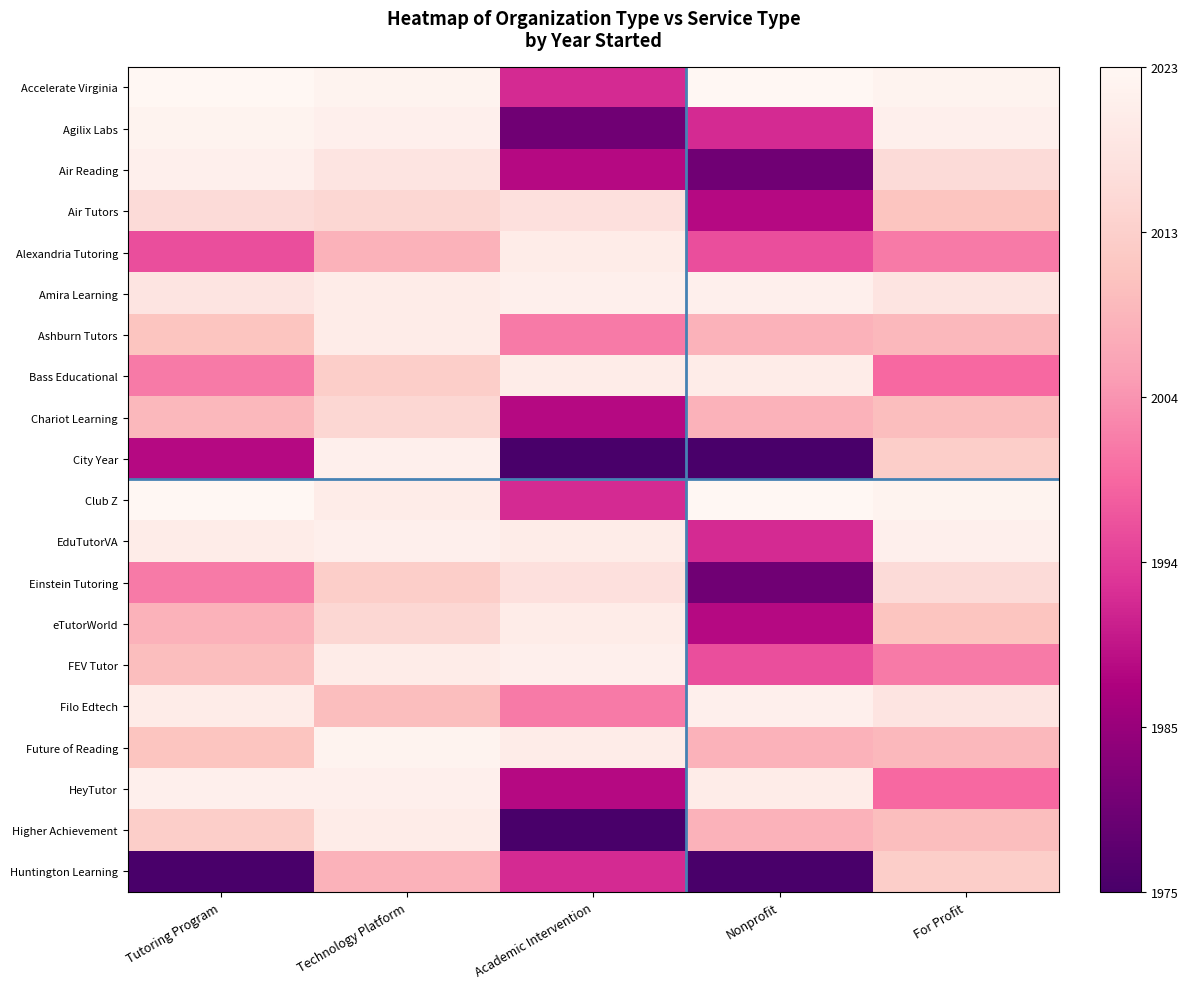

Which has a higher value, Academic Intervention or Nonprofit?

Nonprofit